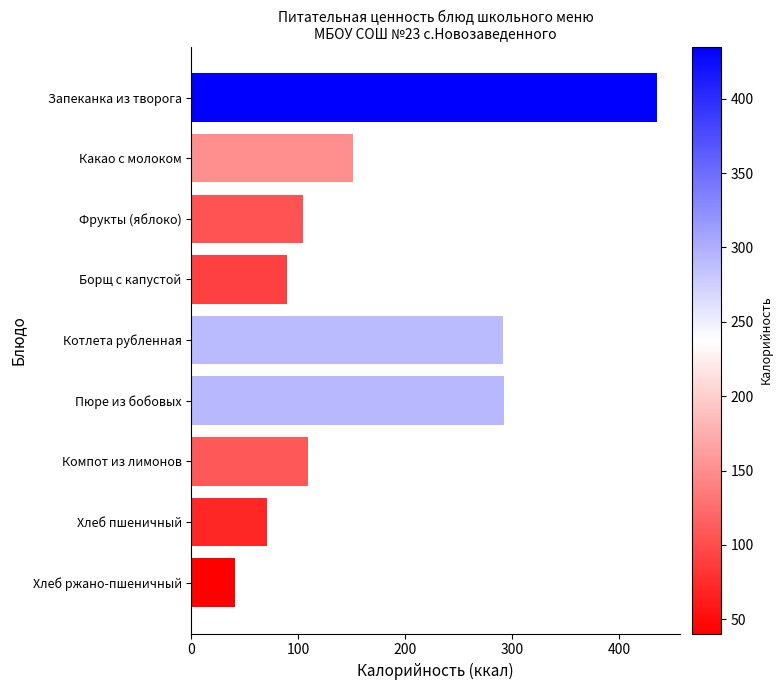

True or false: the data shows 89.8 at Борщ с капустой.

True